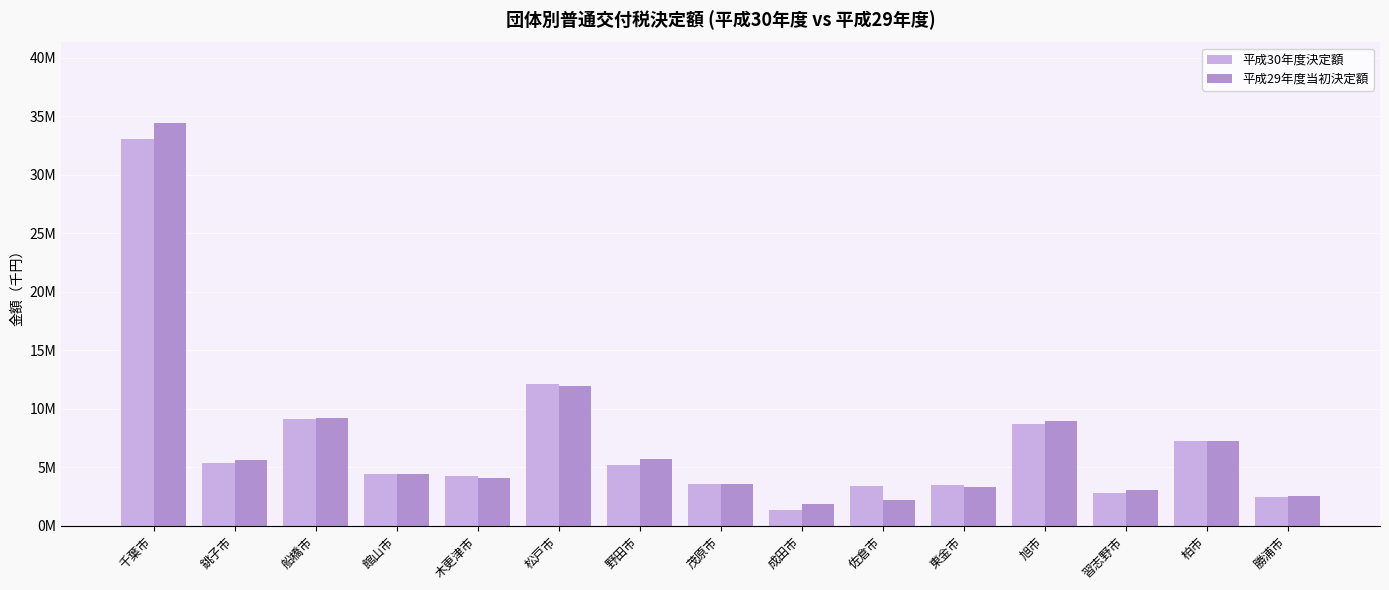

What is the label of the 14th bar from the right?

銚子市